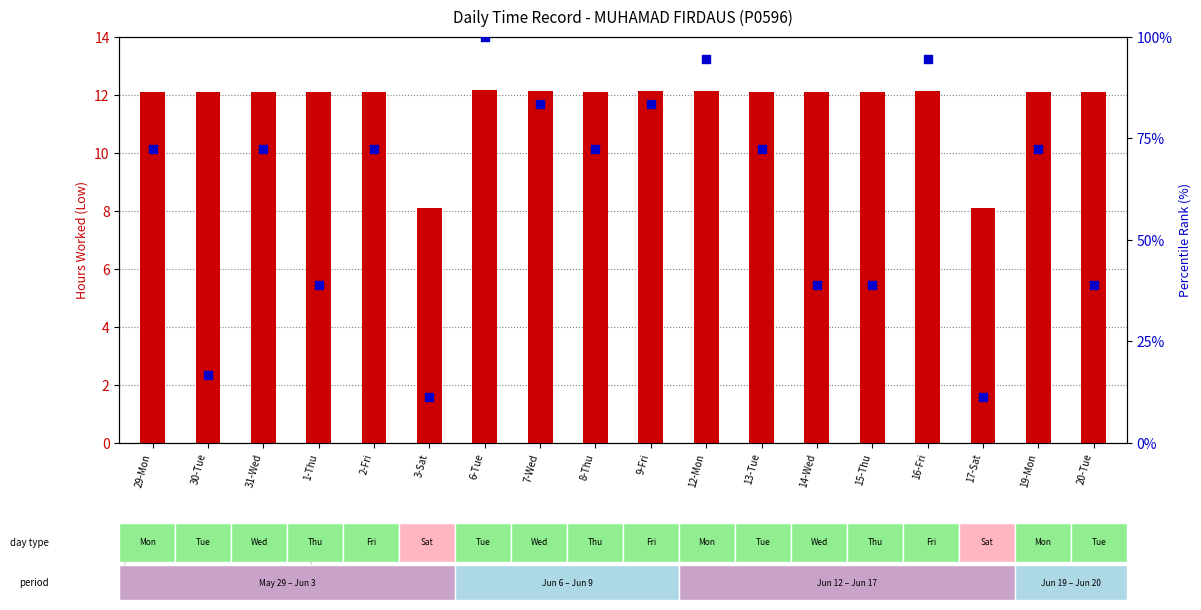

At how many categories does at least one series exceed 11?

18